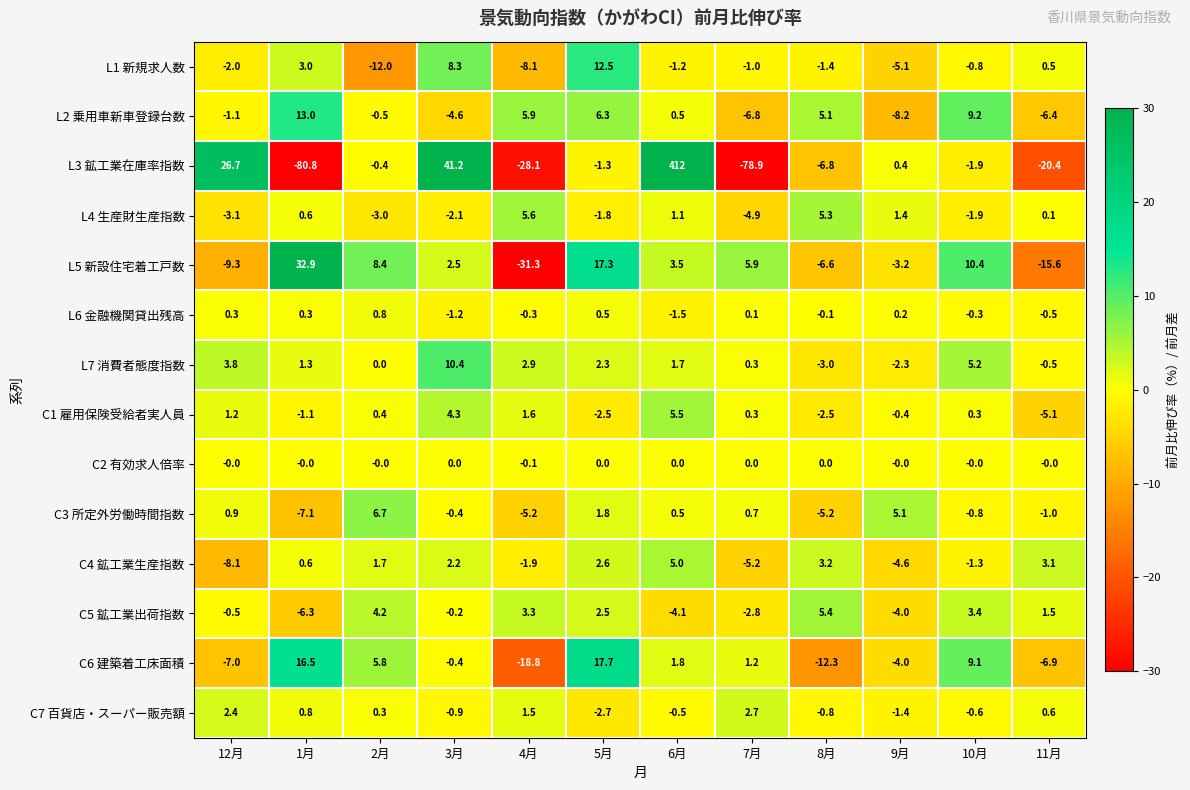

True or false: L1 新規求人数 has a value of -1.4 at 8月.

True